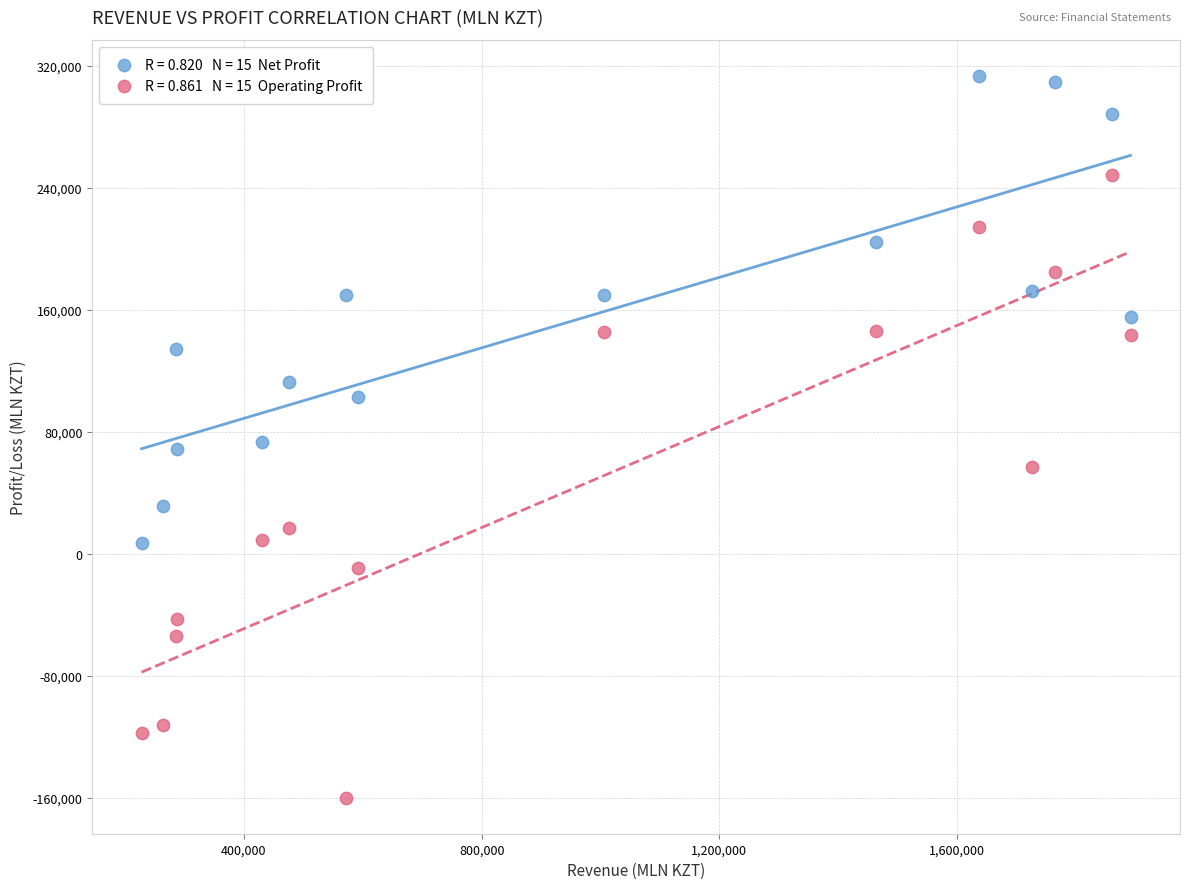

Across all data points, what is the range of X values (max minus min)?

1664091.9